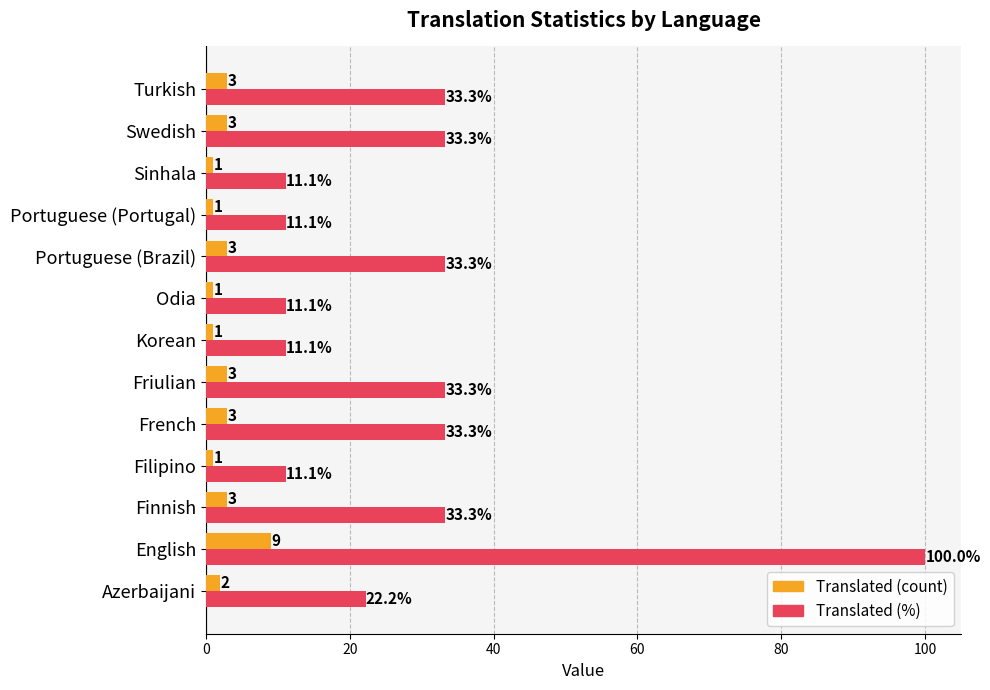

What is the maximum value shown in the chart?

100.0